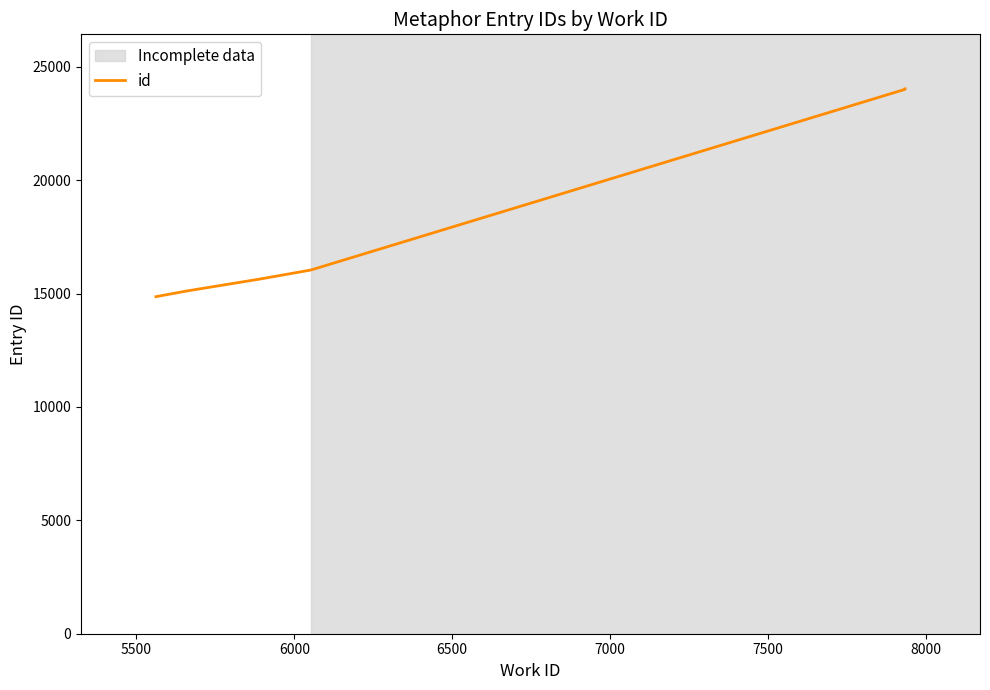

What is the difference between the maximum and second lowest values?

8921